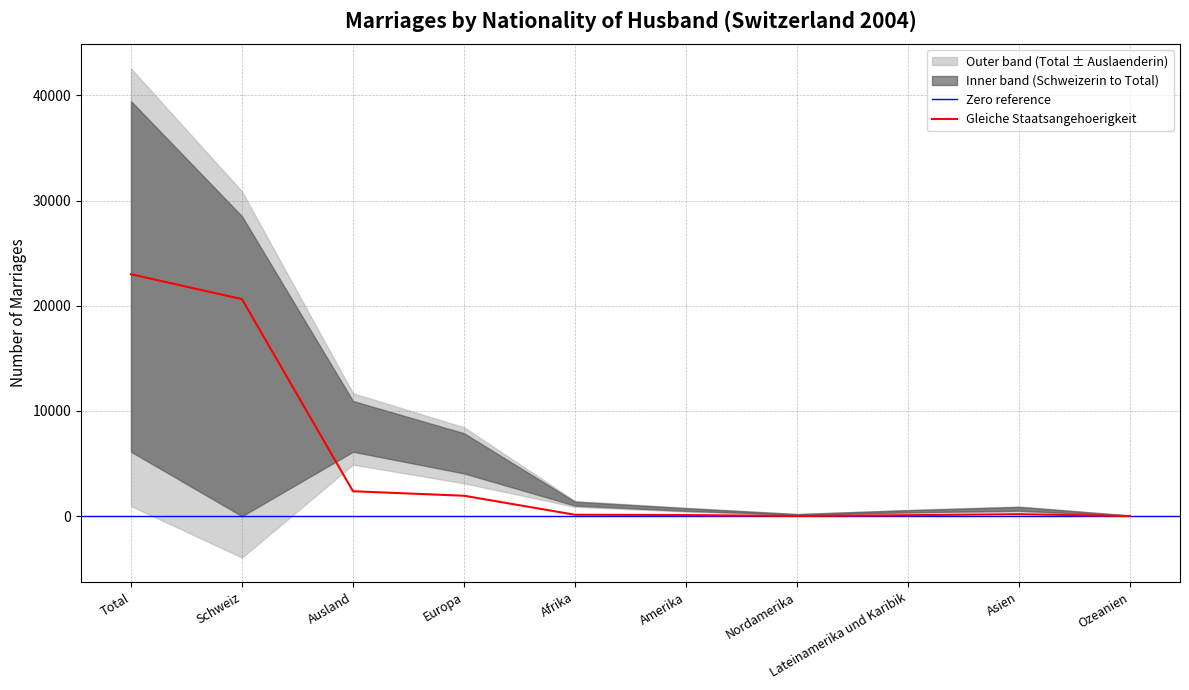

After their last crossing, which series has the higher values: Auslaenderin or Gleiche Staatsangehoerigkeit?

Auslaenderin